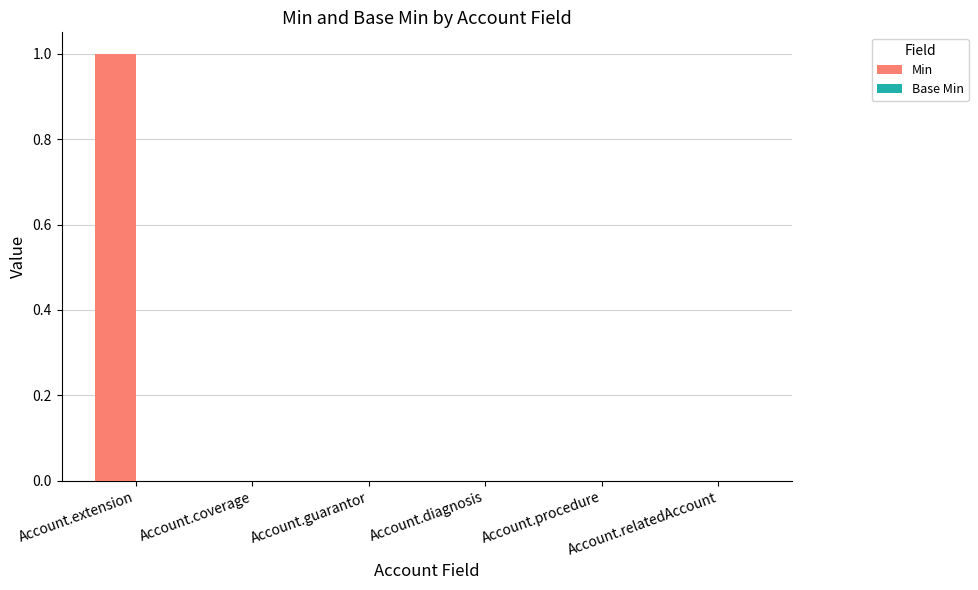

Which has a higher value, Account.extension or Account.diagnosis?

Account.extension